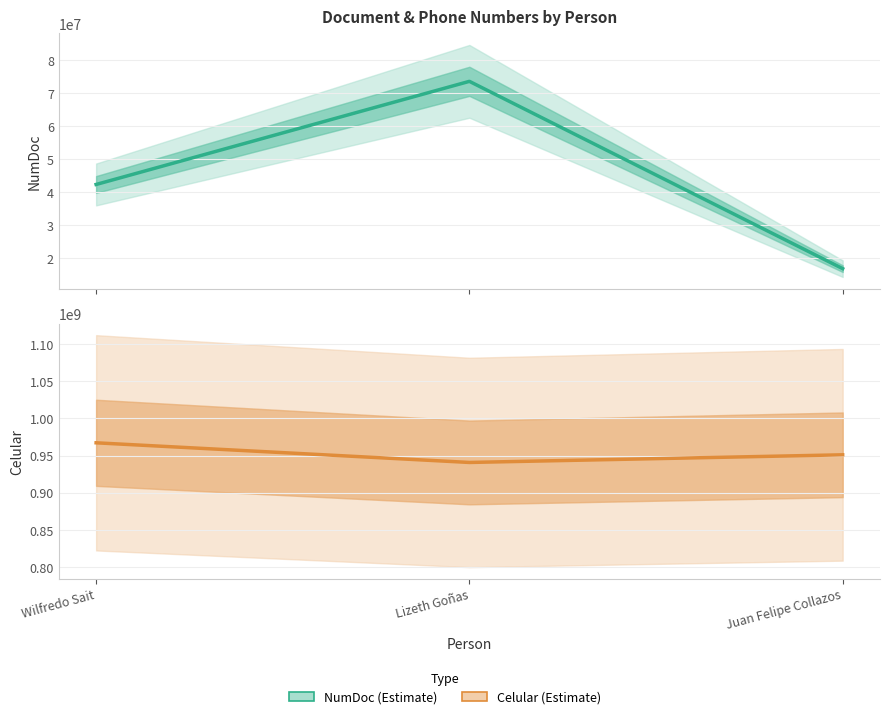

At which label does NumDoc first exceed 42293760?

Lizeth Goñas